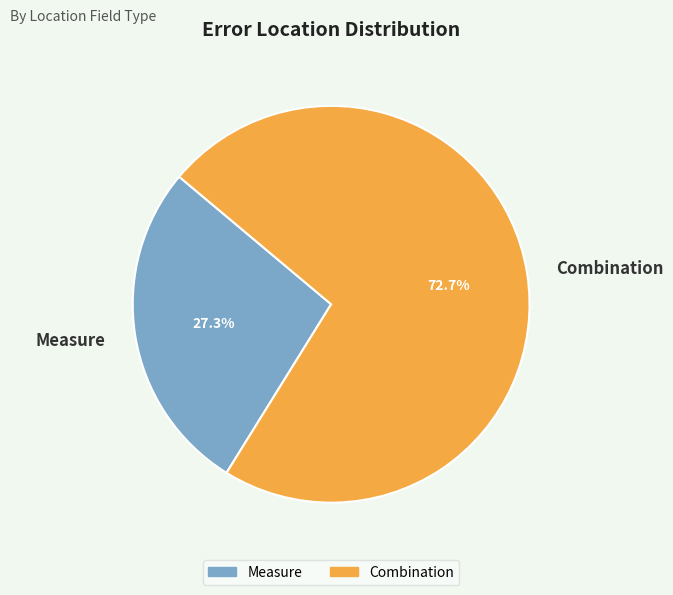

Which slice is the smallest?

Measure